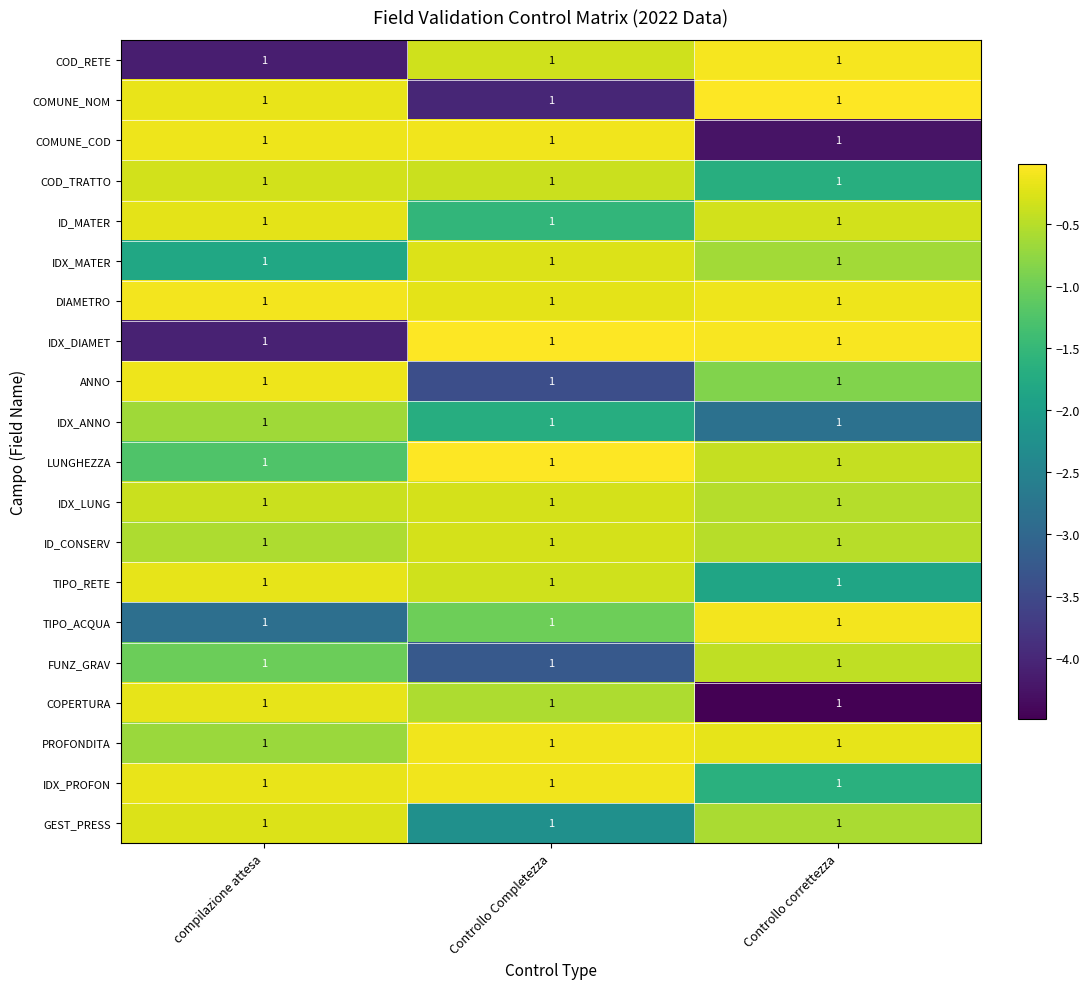

What is the difference between the highest and lowest values at compilazione attesa?

4.0